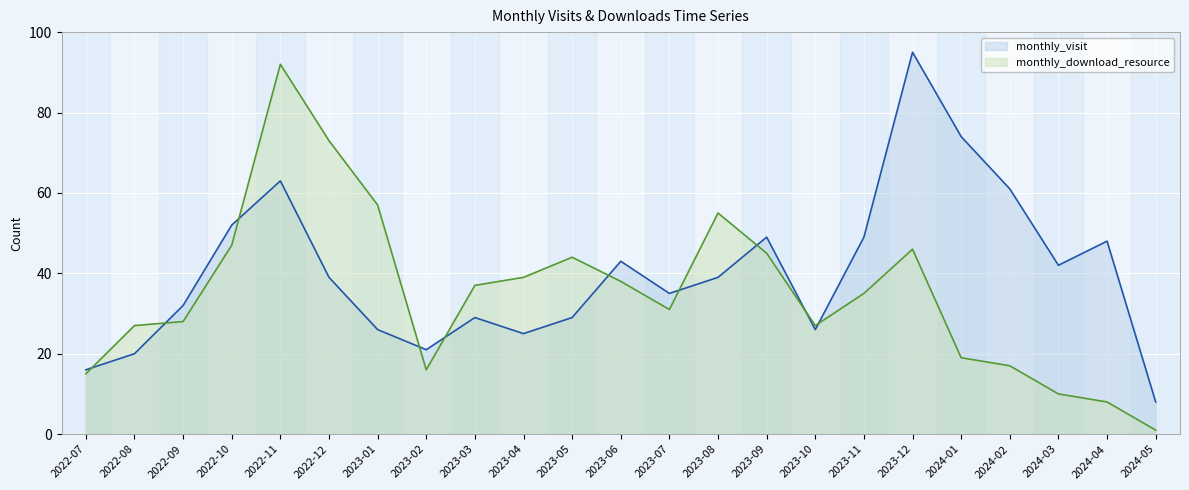

What is the sum of the monthly_download_resource values at 2023-09 and 2023-02?

61